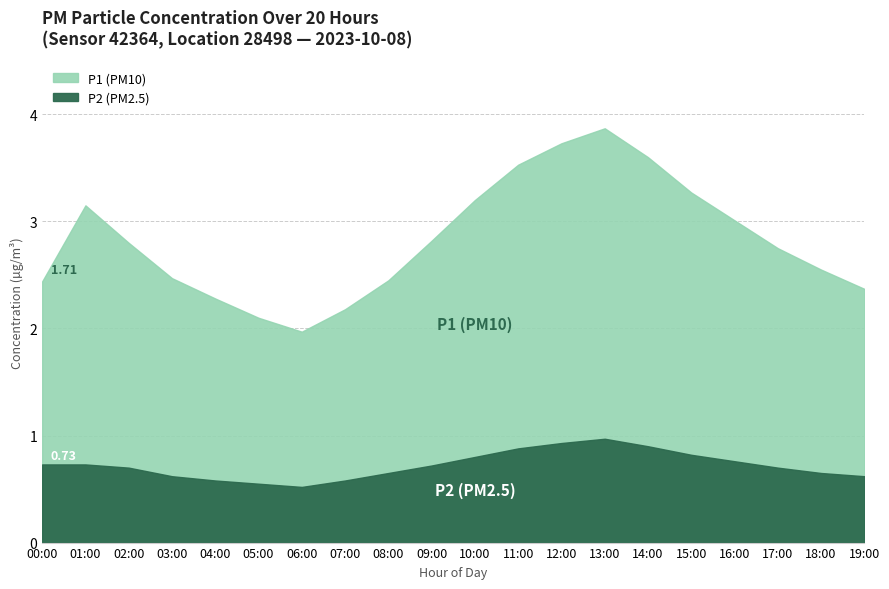

Which category has the lowest value across all series?

06:00